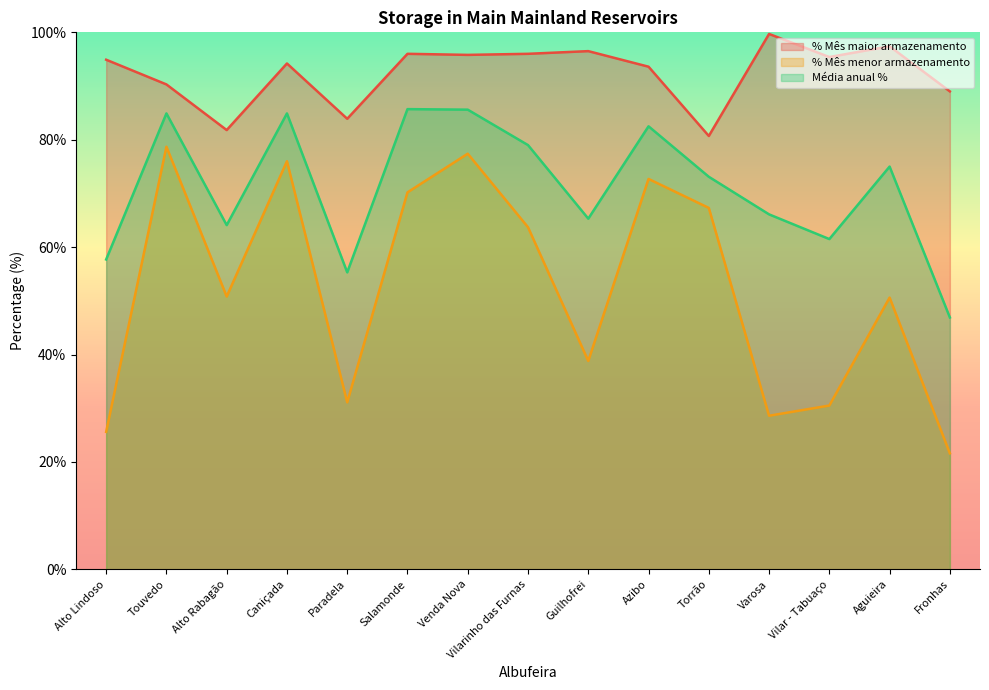

True or false: Média anual % and % Mês maior armazenamento cross at least once.

False